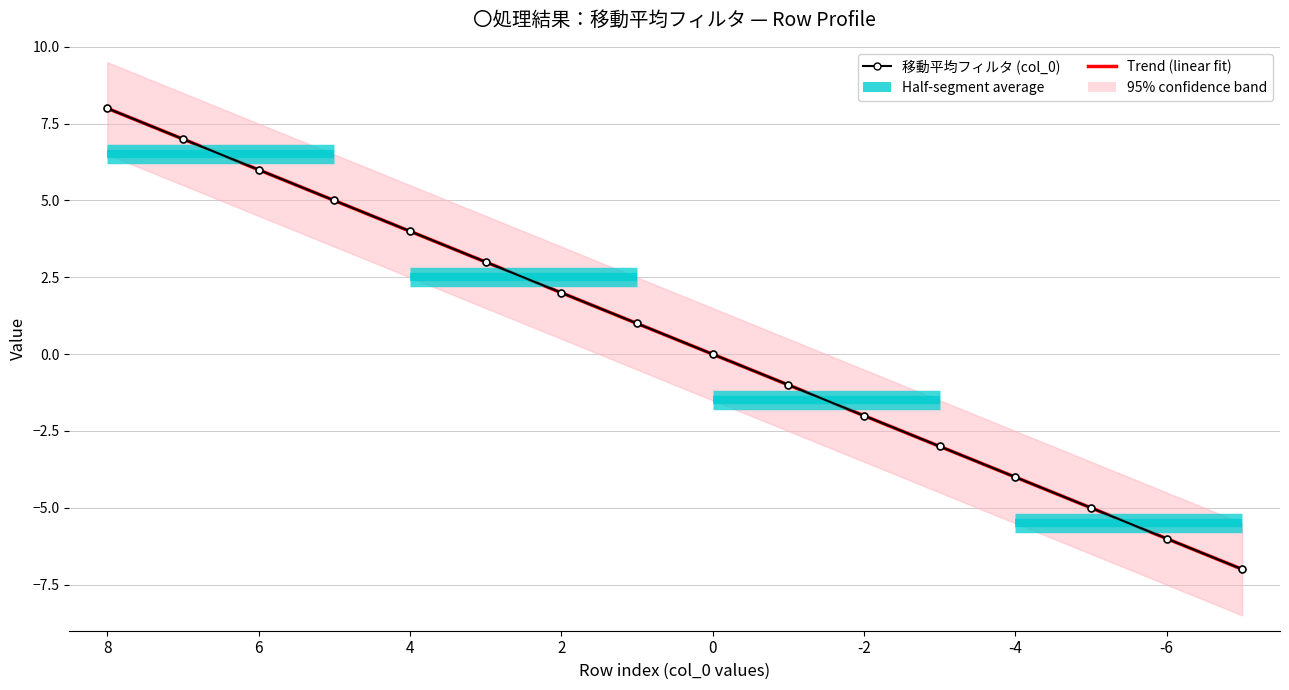

True or false: 移動平均フィルタ (col_0) has more than 0 points higher than both neighbors.

False